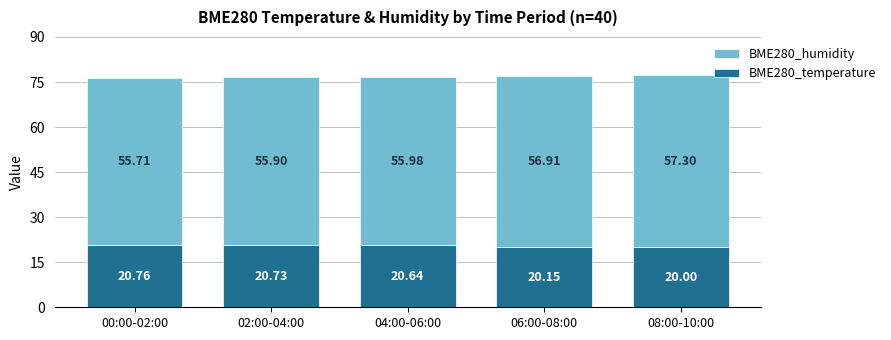

Are the bars grouped side by side (vs. stacked)?

No